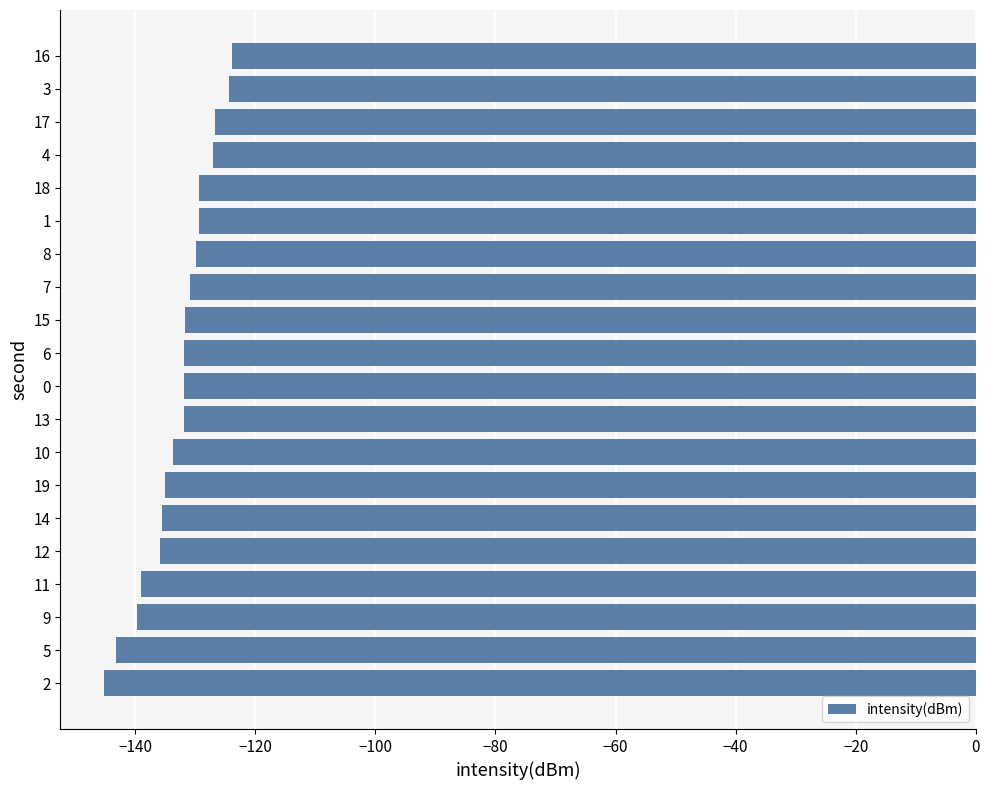

How many bars are there in total?

20